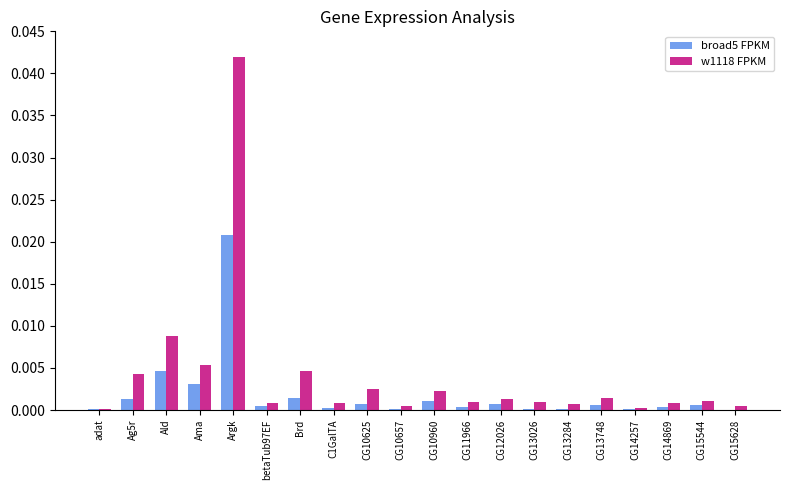

Is it true that w1118 FPKM equals 0.0 at CG14257?

True